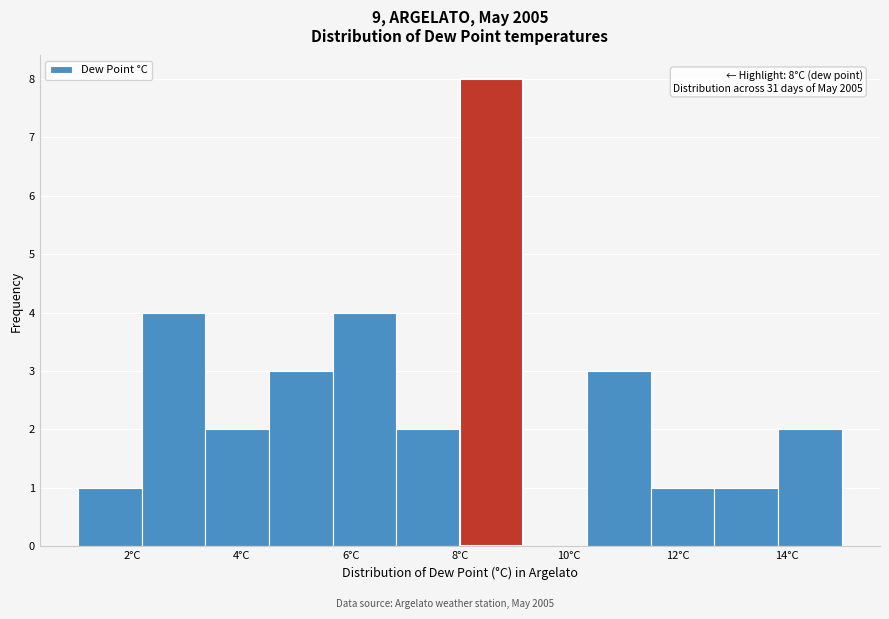

Over which range of the x-axis is the bar tallest?

8.0 to 9.2